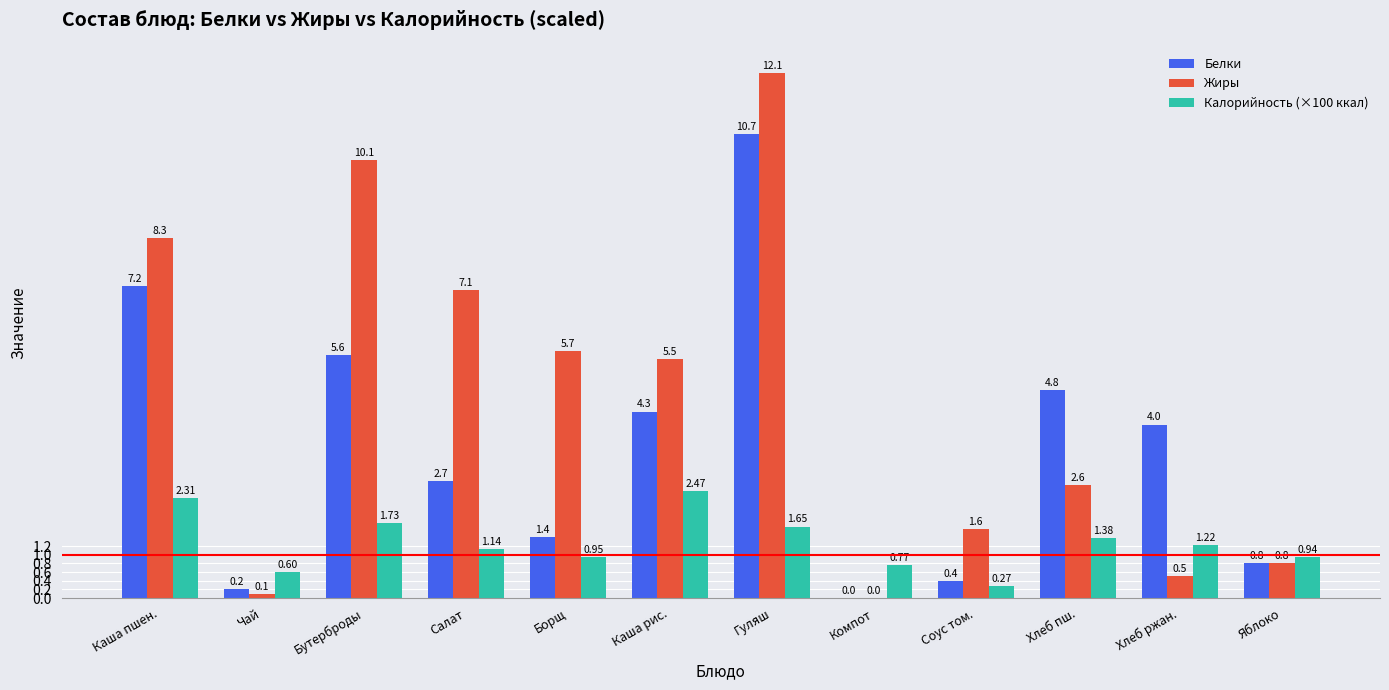

At which category is the sum across all series the highest?

Гуляш